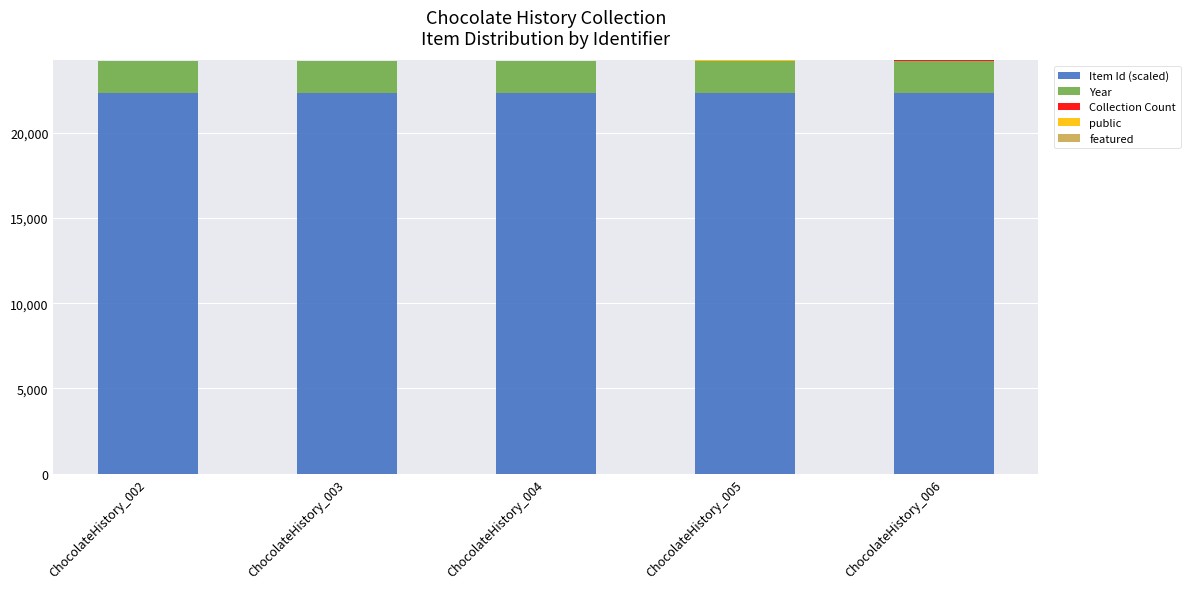

What is the highest value of the Item Id (scaled) series?

22314